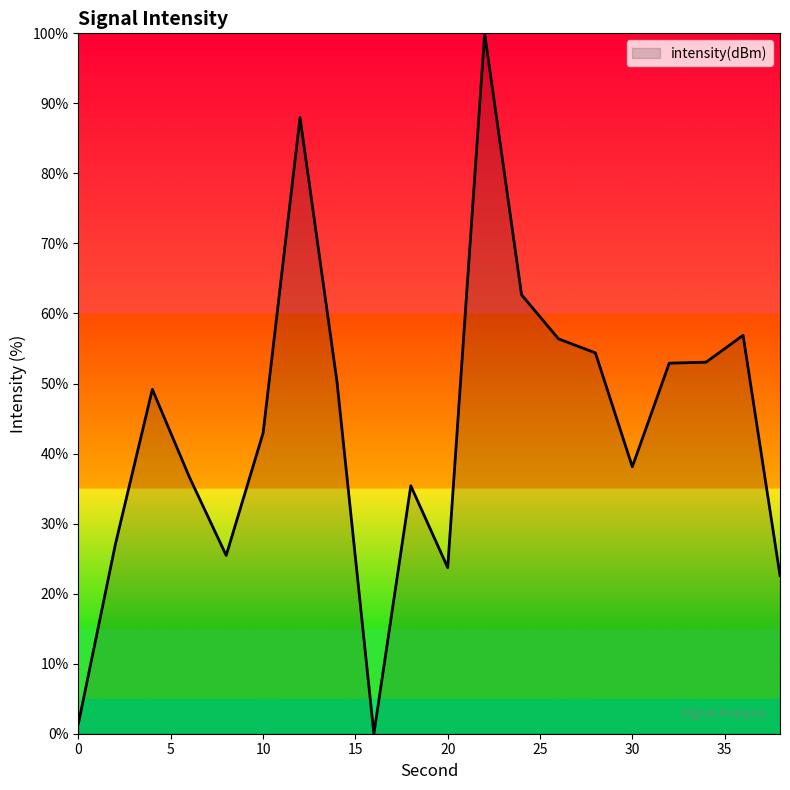

What is the maximum value shown in the chart?

100.0